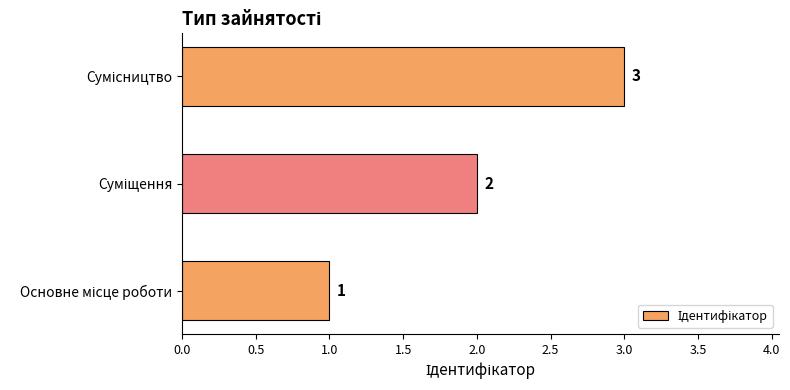

What is the difference between the second highest and minimum values?

1